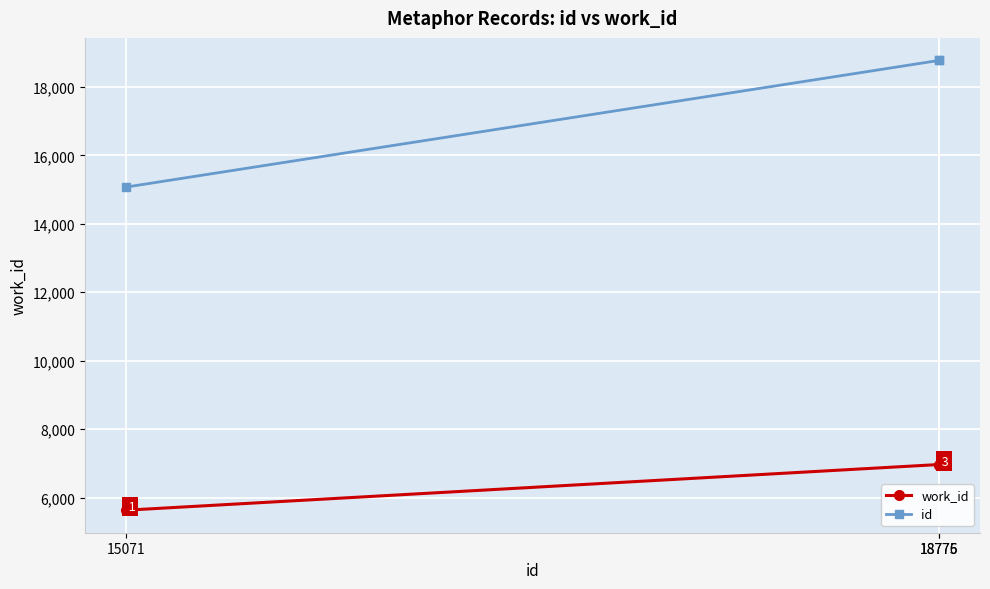

At which label does id reach its minimum?

15071